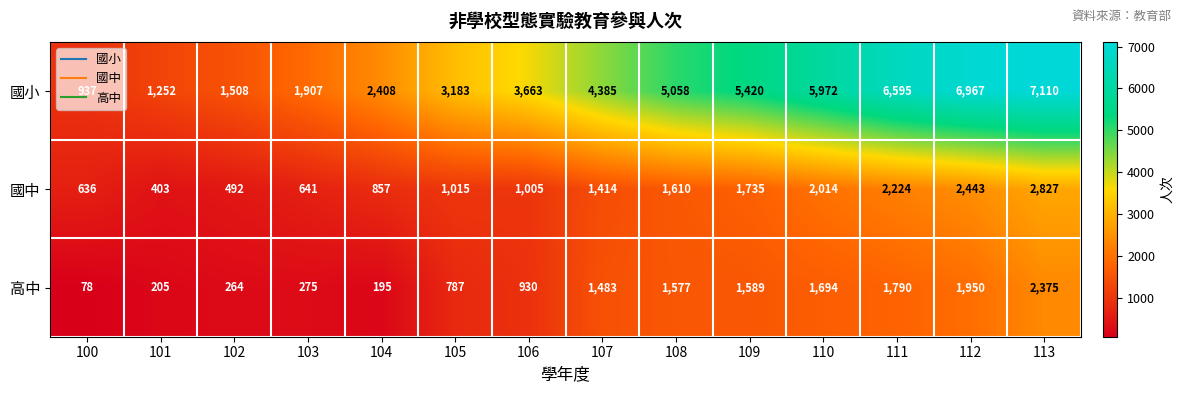

What is the maximum value shown in the chart?

7110